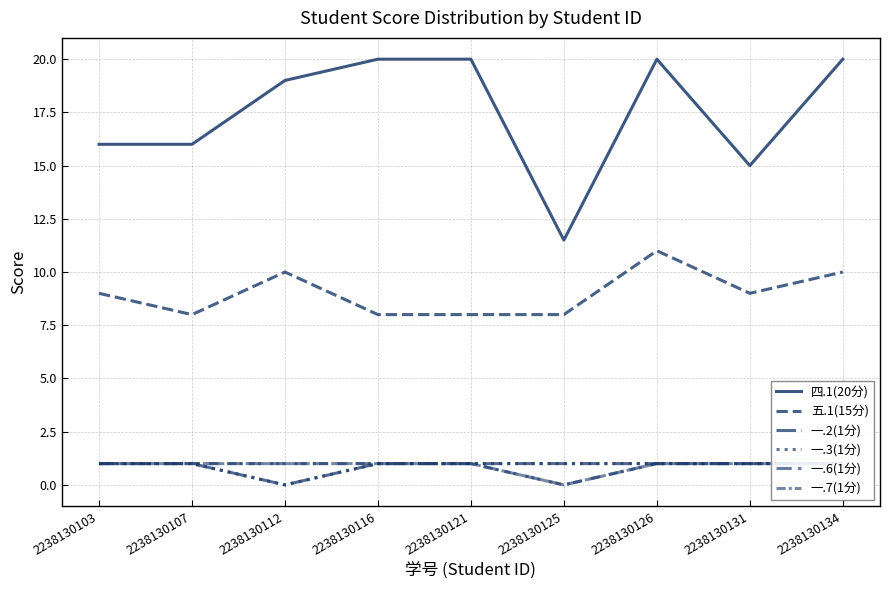

Reading right to left, list all the values displayed in this chart.

四.1(20分): 2238130134=20.0	2238130131=15.0	2238130126=20.0	2238130125=11.5	2238130121=20.0	2238130116=20.0	2238130112=19.0	2238130107=16.0	2238130103=16.0
五.1(15分): 2238130134=10.0	2238130131=9.0	2238130126=11.0	2238130125=8.0	2238130121=8.0	2238130116=8.0	2238130112=10.0	2238130107=8.0	2238130103=9.0
一.2(1分): 2238130134=1.0	2238130131=1.0	2238130126=1.0	2238130125=1.0	2238130121=1.0	2238130116=1.0	2238130112=0.0	2238130107=1.0	2238130103=1.0
一.3(1分): 2238130134=1.0	2238130131=1.0	2238130126=1.0	2238130125=1.0	2238130121=1.0	2238130116=1.0	2238130112=0.0	2238130107=1.0	2238130103=1.0
一.6(1分): 2238130134=1.0	2238130131=1.0	2238130126=1.0	2238130125=0.0	2238130121=1.0	2238130116=1.0	2238130112=1.0	2238130107=1.0	2238130103=1.0
一.7(1分): 2238130134=1.0	2238130131=1.0	2238130126=1.0	2238130125=0.0	2238130121=1.0	2238130116=1.0	2238130112=1.0	2238130107=1.0	2238130103=1.0